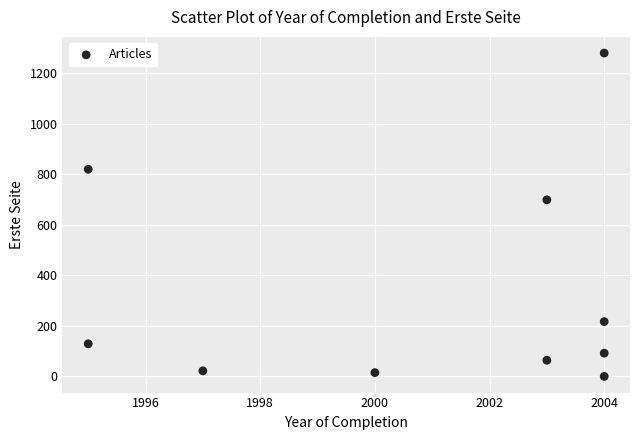

What is the average X value?

2001